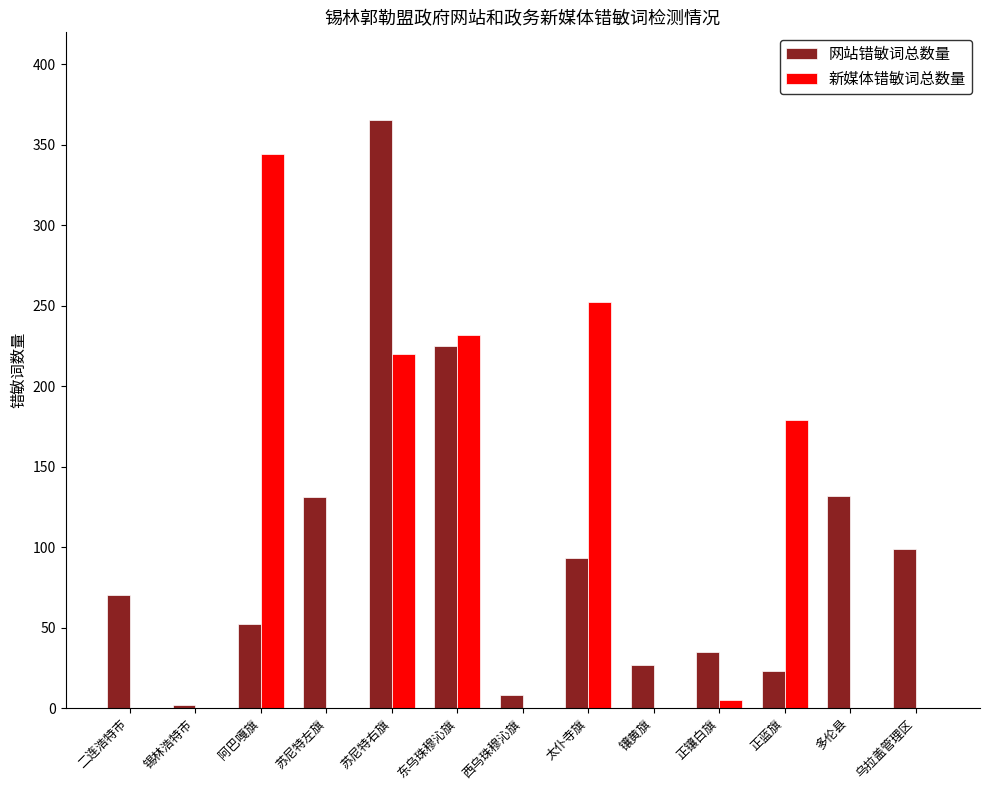

Is the value of 网站错敏词总数量 at 锡林浩特市 greater than the value of 新媒体错敏词总数量 at 正蓝旗?

No